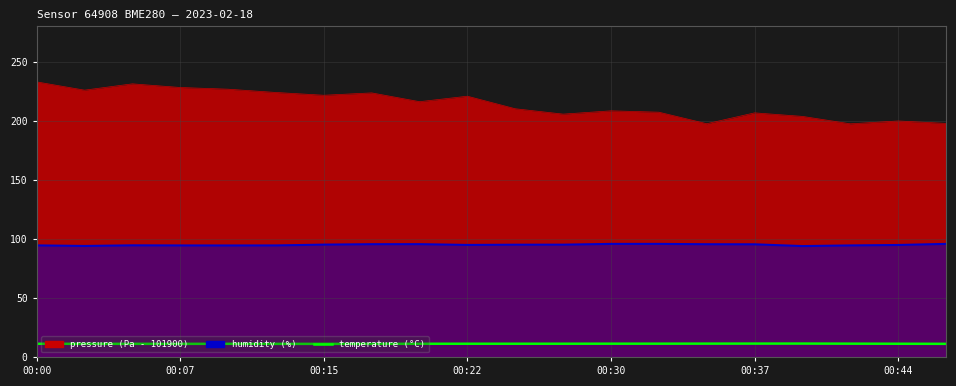

True or false: the data has more than 0 interior local peaks.

True